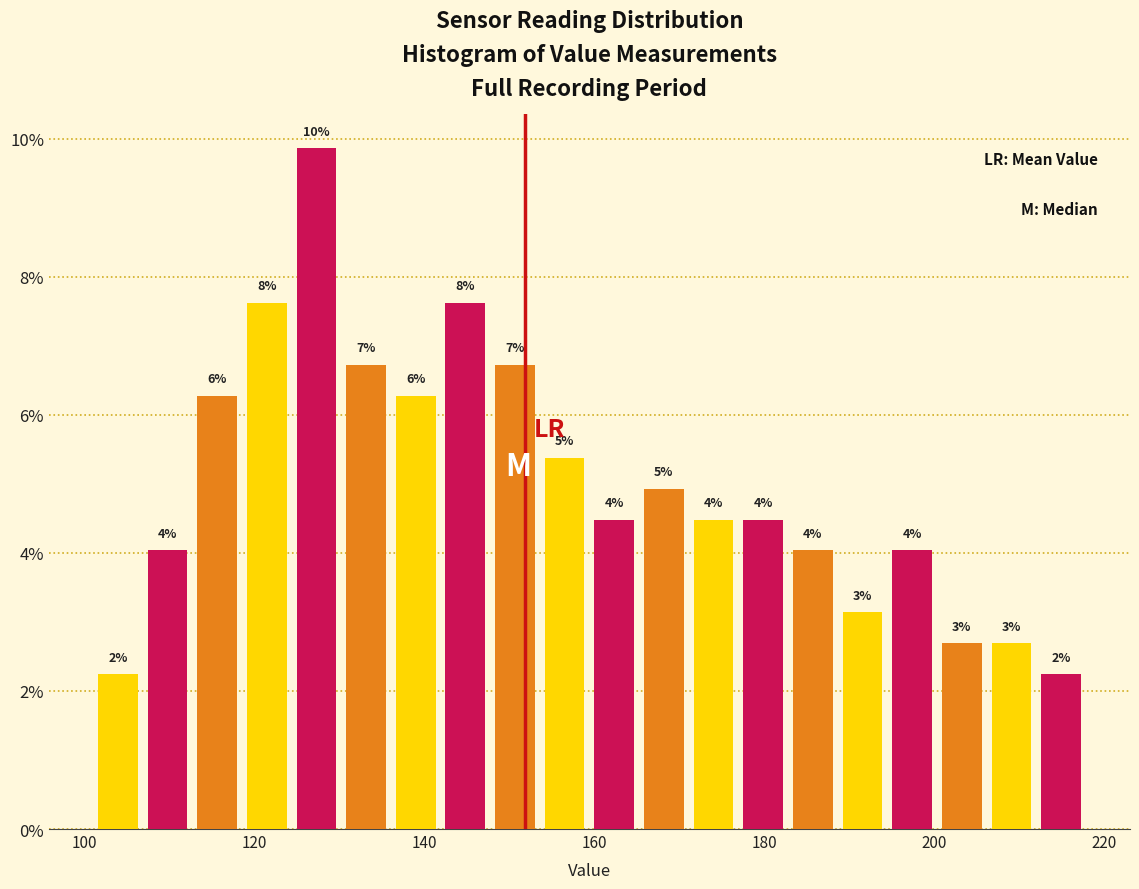

Around what value on the x-axis is the tallest bar? Give the approximate position of its centre, as read against the axis.

128